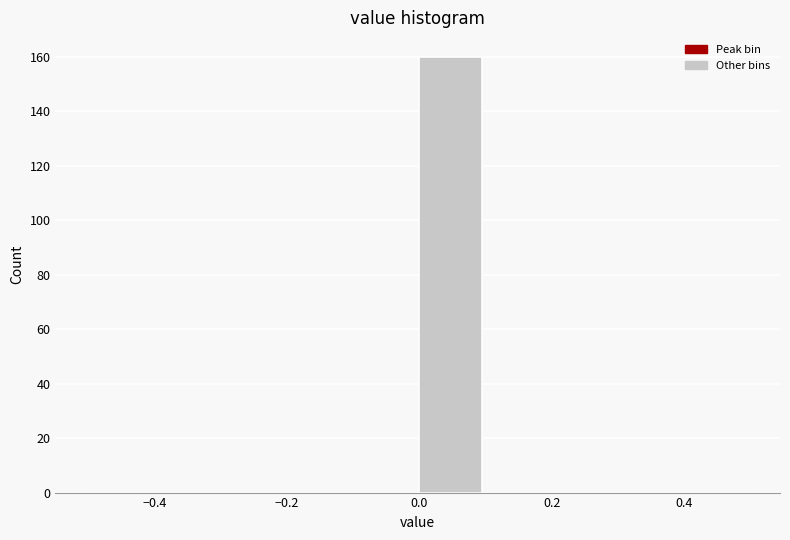

Reading left to right, list every bar in this chart as the range it spans on the x-axis followed by its height. The values are not printed on the chart, so give them approximately, as read against the axis.

-0.5 to -0.4: 0
-0.4 to -0.3: 0
-0.3 to -0.2: 0
-0.2 to -0.1: 0
-0.1 to 0.0: 0
0.0 to 0.1: 160
0.1 to 0.2: 0
0.2 to 0.3: 0
0.3 to 0.4: 0
0.4 to 0.5: 0